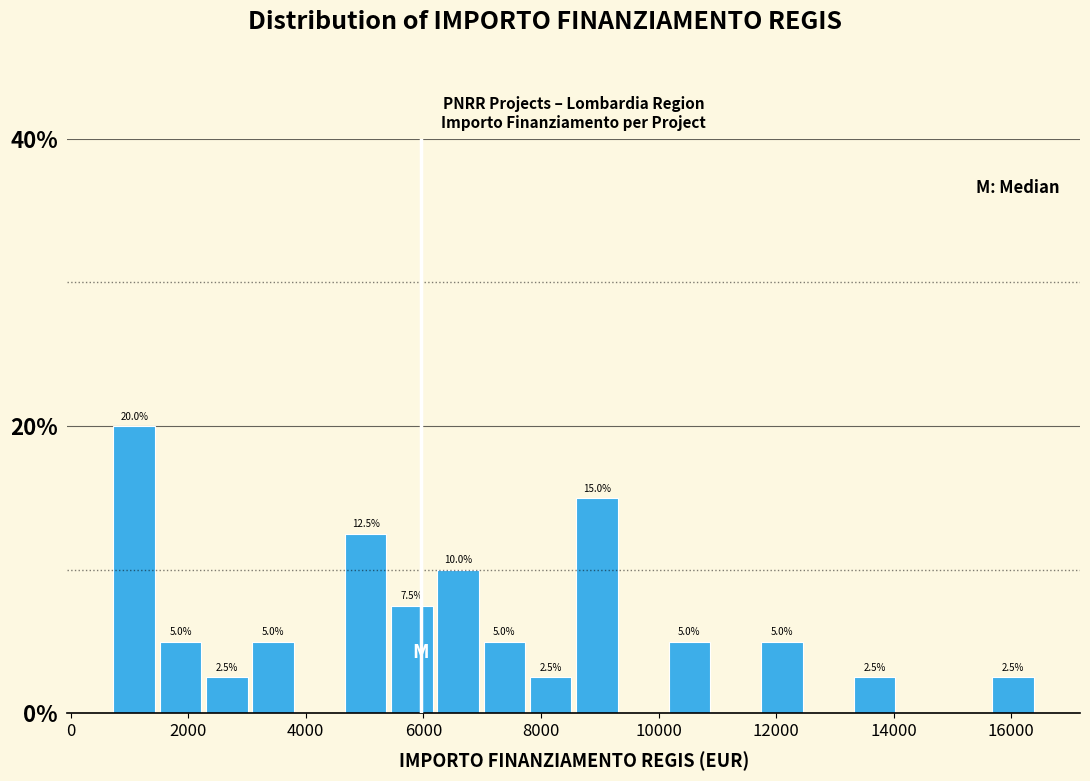

Read against the x-axis, roughly where is the centre of the tallest bar?

1000